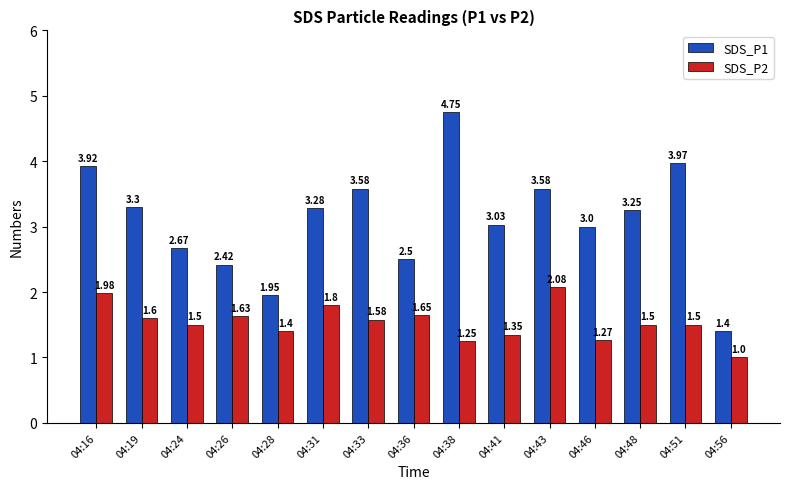

What is the difference between the SDS_P2 values at 04:56 and 04:26?

0.6